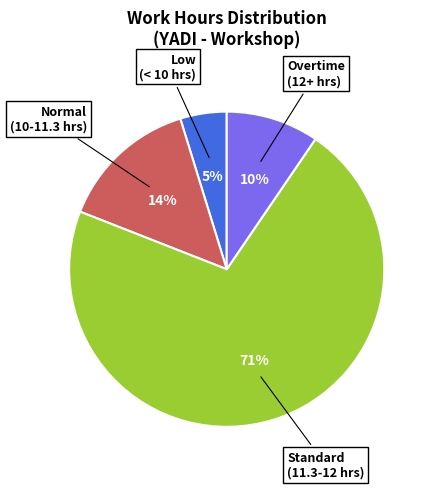

To the nearest percent, what is the average slice percentage?

25%